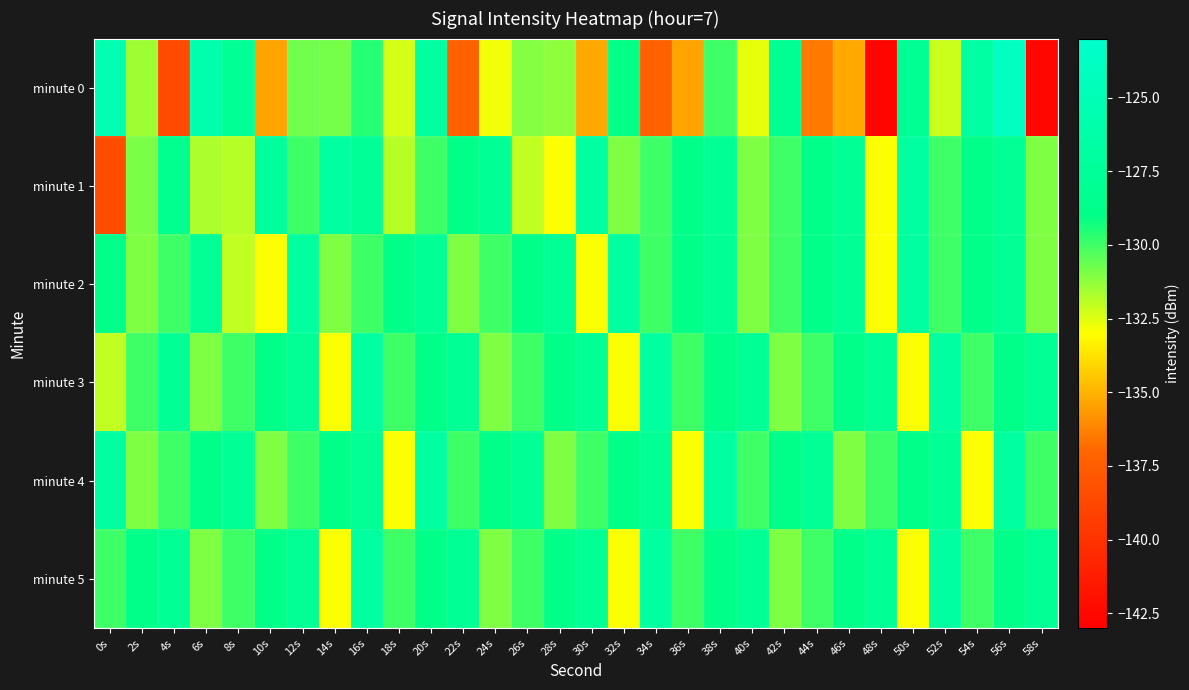

Reading left to right, what are all the values shown in this chart?

minute 0: 0s=-125.5	2s=-131.5	4s=-138.6	6s=-125.7	8s=-127.9	10s=-135.4	12s=-130.8	14s=-130.9	16s=-129.6	18s=-132.3	20s=-126.9	22s=-137.3	24s=-132.8	26s=-131.1	28s=-131.2	30s=-135.2	32s=-129.0	34s=-137.3	36s=-135.4	38s=-130.0	40s=-132.6	42s=-128.1	44s=-136.5	46s=-135.2	48s=-142.7	50s=-128.0	52s=-132.2	54s=-126.7	56s=-124.0	58s=-142.6
minute 1: 0s=-138.5	2s=-130.9	4s=-128.4	6s=-131.7	8s=-131.8	10s=-127.2	12s=-130.0	14s=-127.0	16s=-127.7	18s=-131.9	20s=-130.0	22s=-129.0	24s=-128.0	26s=-132.0	28s=-133.0	30s=-127.0	32s=-131.0	34s=-130.0	36s=-129.0	38s=-128.0	40s=-131.0	42s=-130.0	44s=-129.0	46s=-128.0	48s=-133.0	50s=-127.0	52s=-130.0	54s=-129.0	56s=-128.0	58s=-131.0
minute 2: 0s=-129.0	2s=-131.0	4s=-130.0	6s=-128.0	8s=-132.0	10s=-133.0	12s=-127.0	14s=-131.0	16s=-130.0	18s=-129.0	20s=-128.0	22s=-131.0	24s=-130.0	26s=-129.0	28s=-128.0	30s=-133.0	32s=-127.0	34s=-130.0	36s=-129.0	38s=-128.0	40s=-131.0	42s=-130.0	44s=-129.0	46s=-128.0	48s=-133.0	50s=-127.0	52s=-130.0	54s=-129.0	56s=-128.0	58s=-131.0
minute 3: 0s=-132.0	2s=-130.0	4s=-128.0	6s=-131.0	8s=-130.0	10s=-129.0	12s=-128.0	14s=-133.0	16s=-127.0	18s=-130.0	20s=-129.0	22s=-128.0	24s=-131.0	26s=-130.0	28s=-129.0	30s=-128.0	32s=-133.0	34s=-127.0	36s=-130.0	38s=-129.0	40s=-128.0	42s=-131.0	44s=-130.0	46s=-129.0	48s=-128.0	50s=-133.0	52s=-127.0	54s=-130.0	56s=-129.0	58s=-128.0
minute 4: 0s=-127.0	2s=-131.0	4s=-130.0	6s=-129.0	8s=-128.0	10s=-131.0	12s=-130.0	14s=-129.0	16s=-128.0	18s=-133.0	20s=-127.0	22s=-130.0	24s=-129.0	26s=-128.0	28s=-131.0	30s=-130.0	32s=-129.0	34s=-128.0	36s=-133.0	38s=-127.0	40s=-130.0	42s=-129.0	44s=-128.0	46s=-131.0	48s=-130.0	50s=-129.0	52s=-128.0	54s=-133.0	56s=-127.0	58s=-130.0
minute 5: 0s=-130.0	2s=-129.0	4s=-128.0	6s=-131.0	8s=-130.0	10s=-129.0	12s=-128.0	14s=-133.0	16s=-127.0	18s=-130.0	20s=-129.0	22s=-128.0	24s=-131.0	26s=-130.0	28s=-129.0	30s=-128.0	32s=-133.0	34s=-127.0	36s=-130.0	38s=-129.0	40s=-128.0	42s=-131.0	44s=-130.0	46s=-129.0	48s=-128.0	50s=-133.0	52s=-127.0	54s=-130.0	56s=-129.0	58s=-128.0